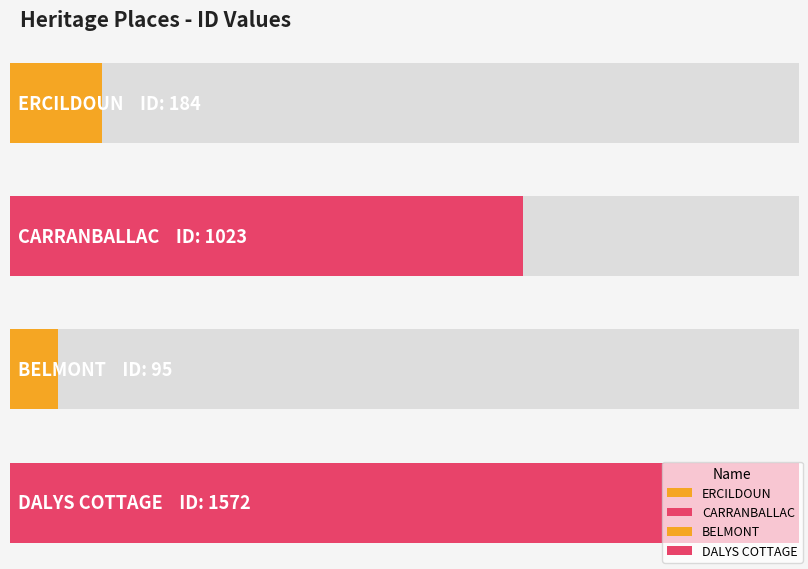

What is the value of the 2nd bar from the left?

1023